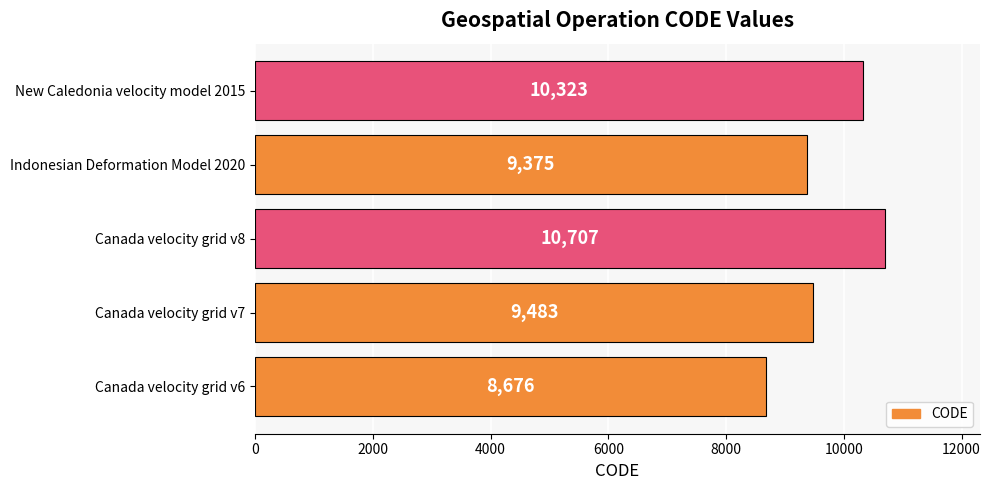

How many data points are less than 9483?

2